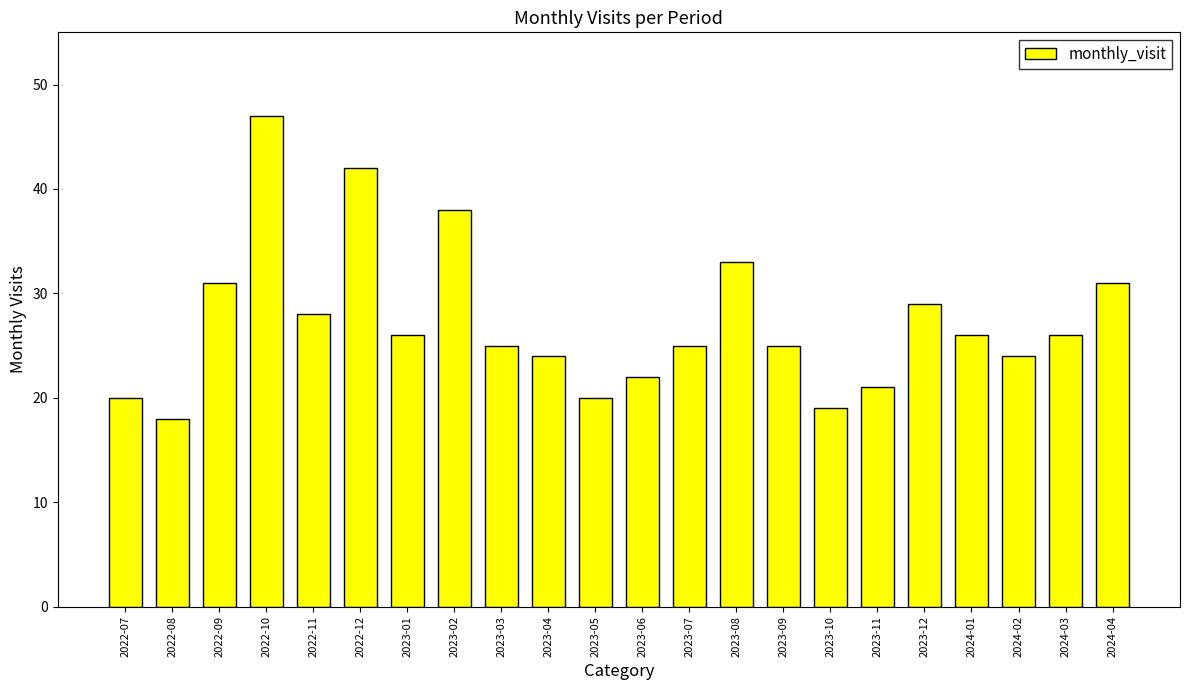

Are the bars horizontal?

No